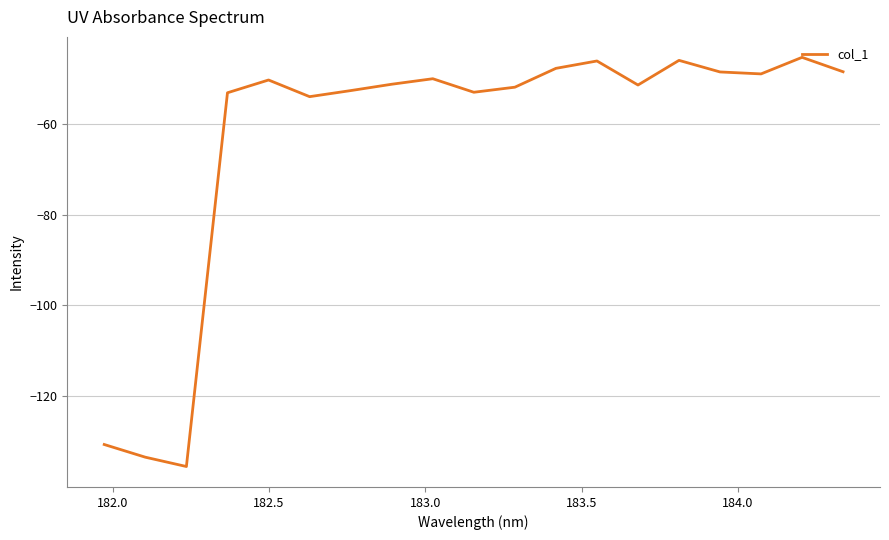

What is the difference between the maximum and minimum values?

90.1